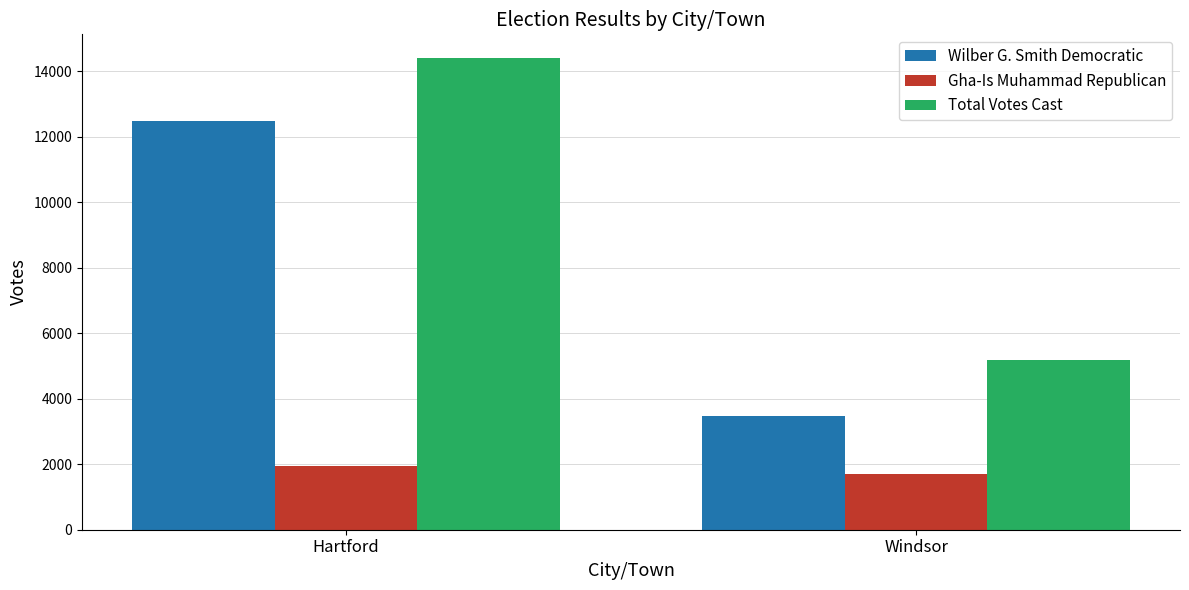

Which series has the widest spread of values?

Total Votes Cast